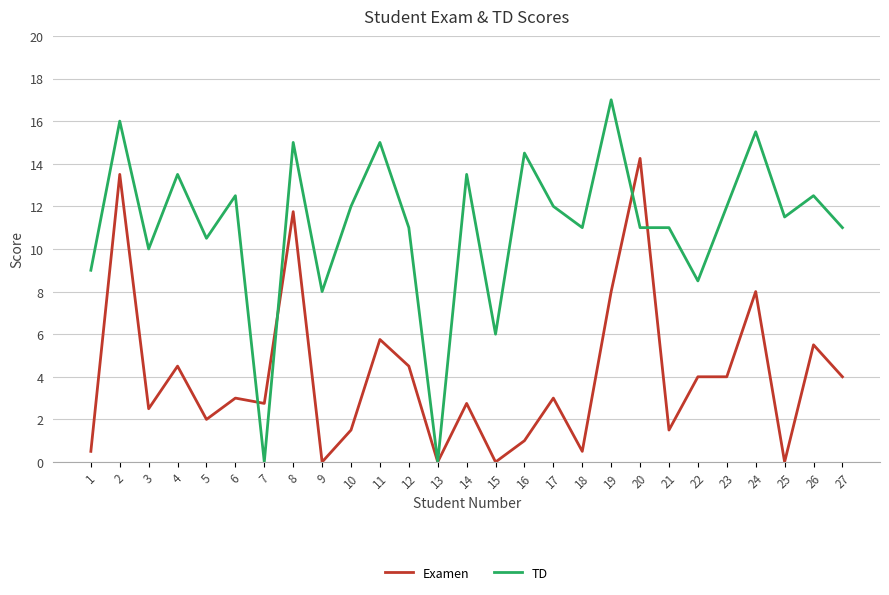

True or false: Examen and TD intersect in this chart.

True